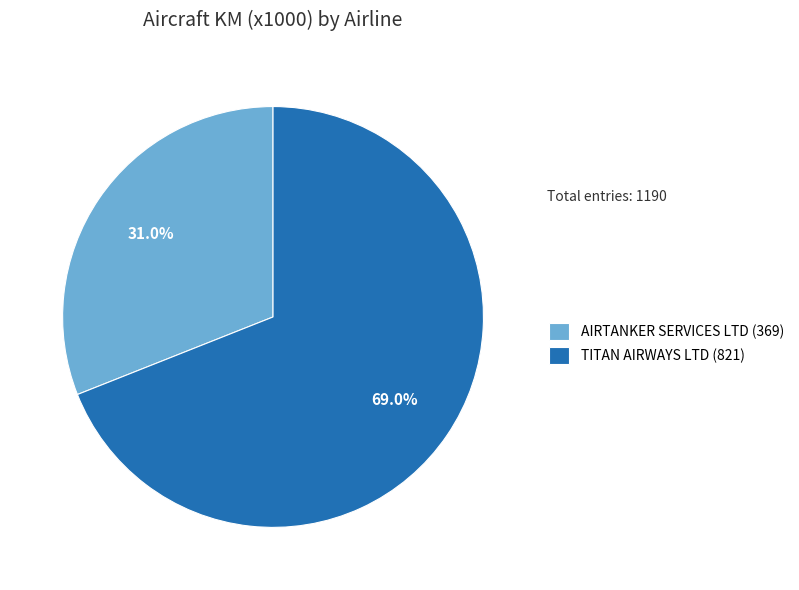

To the nearest percent, what portion does AIRTANKER SERVICES LTD represent?

31%